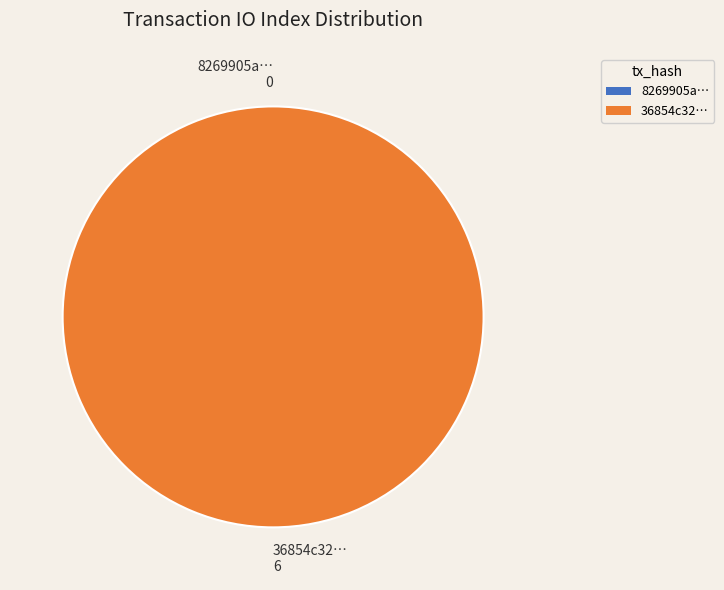

What is the smallest slice in the pie chart?

tx_hash_0